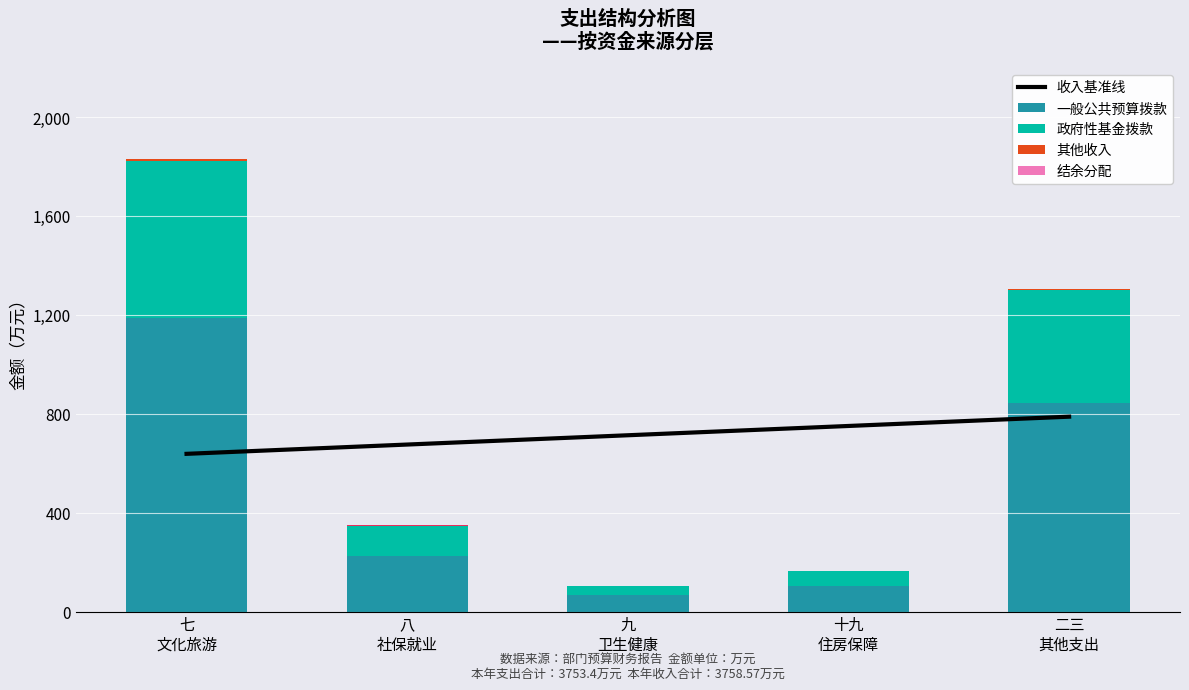

What is the maximum value shown in the chart?

1186.8